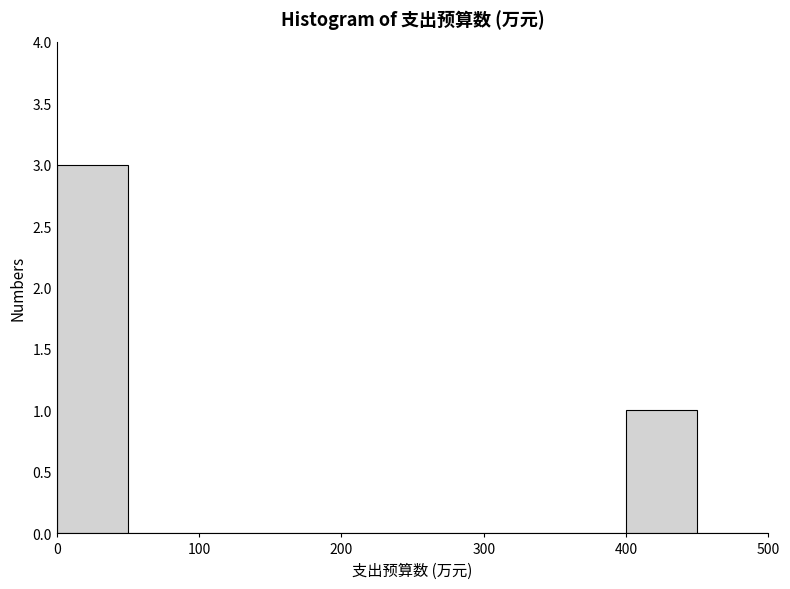

Over which range of the x-axis is the bar tallest?

0 to 50